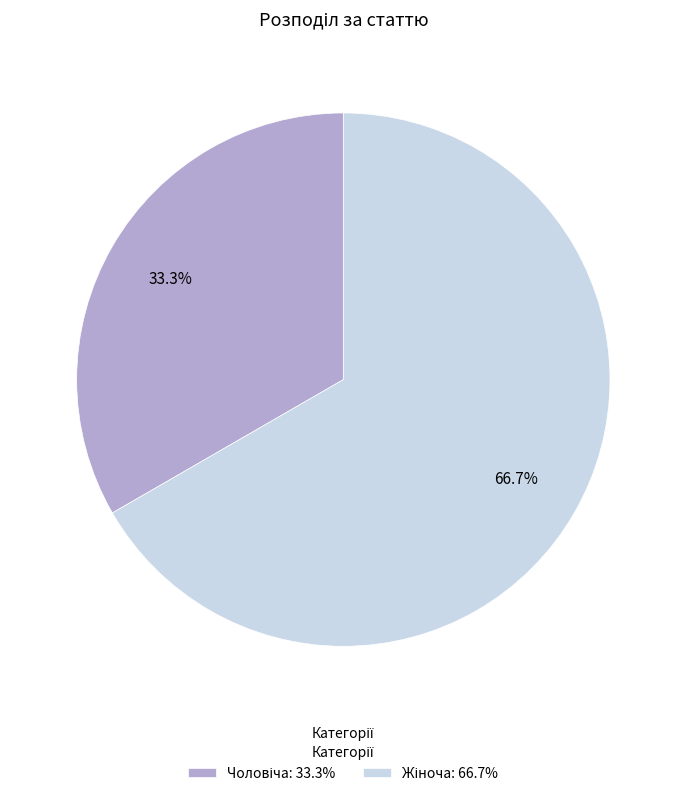

Is there any slice that represents more than half of the pie?

Yes